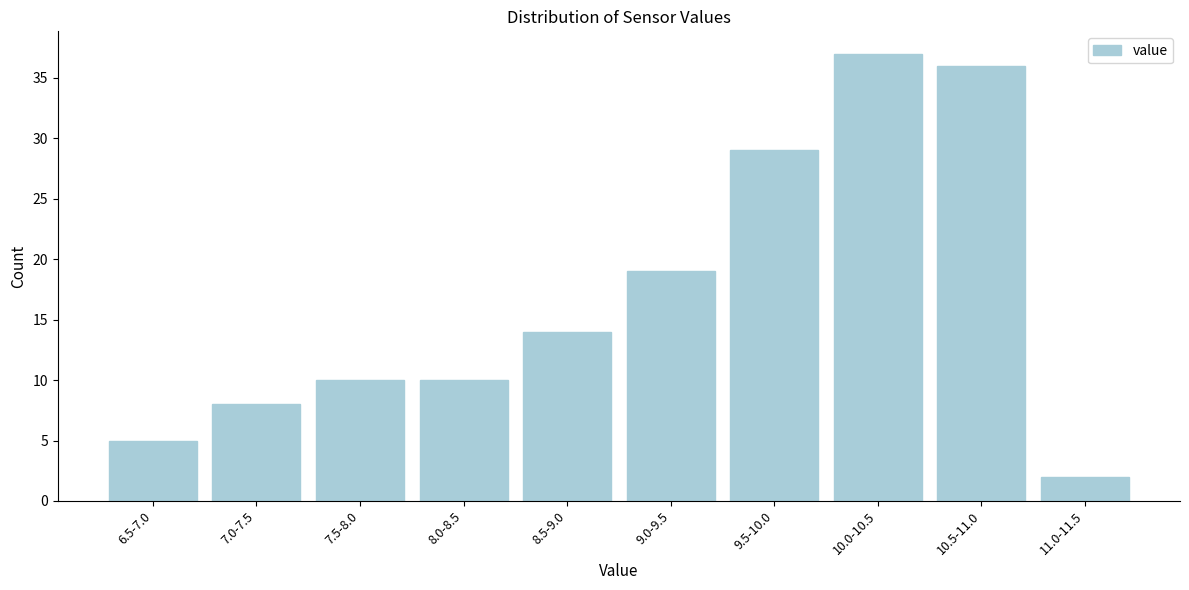

Reading left to right, list all the values displayed in this chart.

5	8	10	10	14	19	29	37	36	2